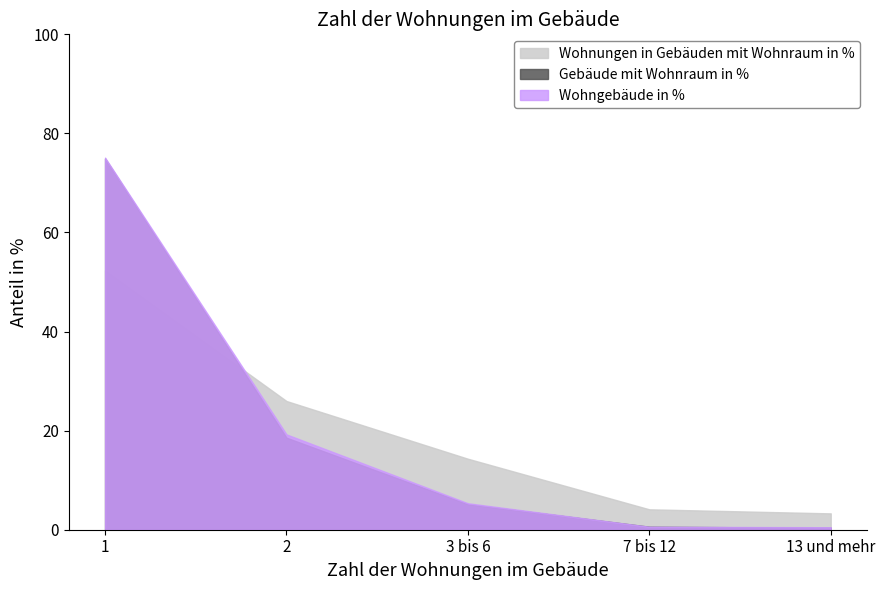

What is the sum of all Gebäude mit Wohnraum in % values?

99.7